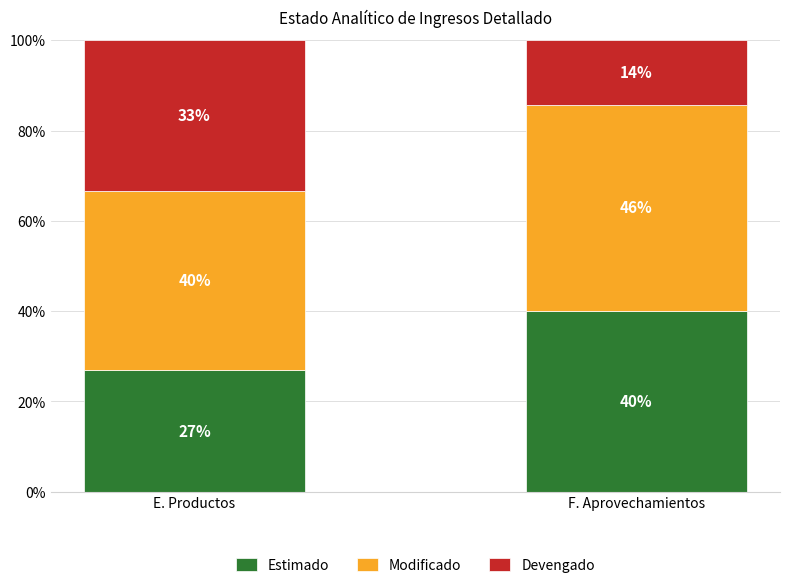

At which label is Estimado closest to 33?

E. Productos